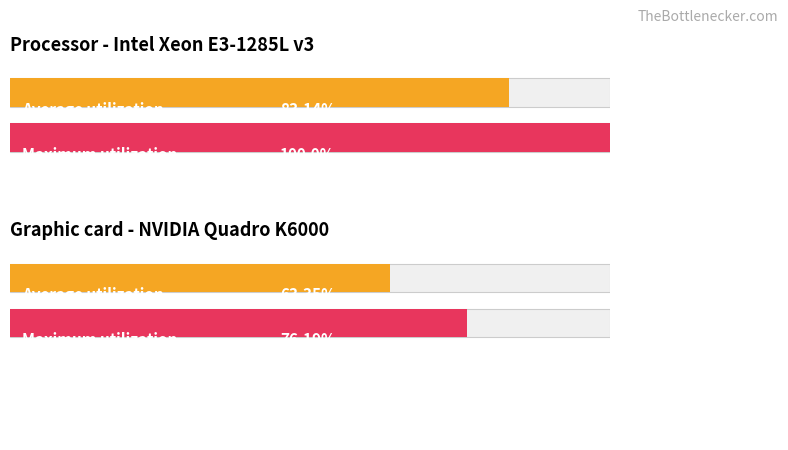

Is it true that Maximum utilization equals 1.1 at 1?

False